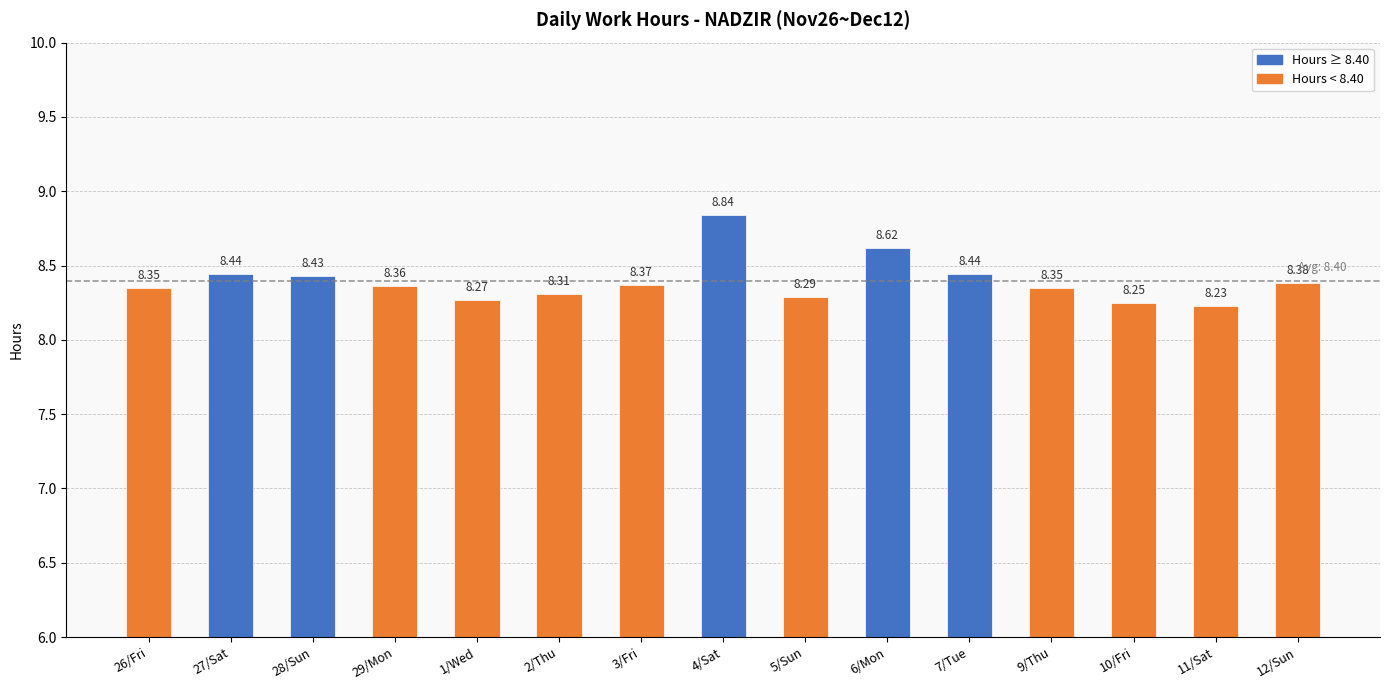

Which label corresponds to the smallest value in the chart?

11/Sat